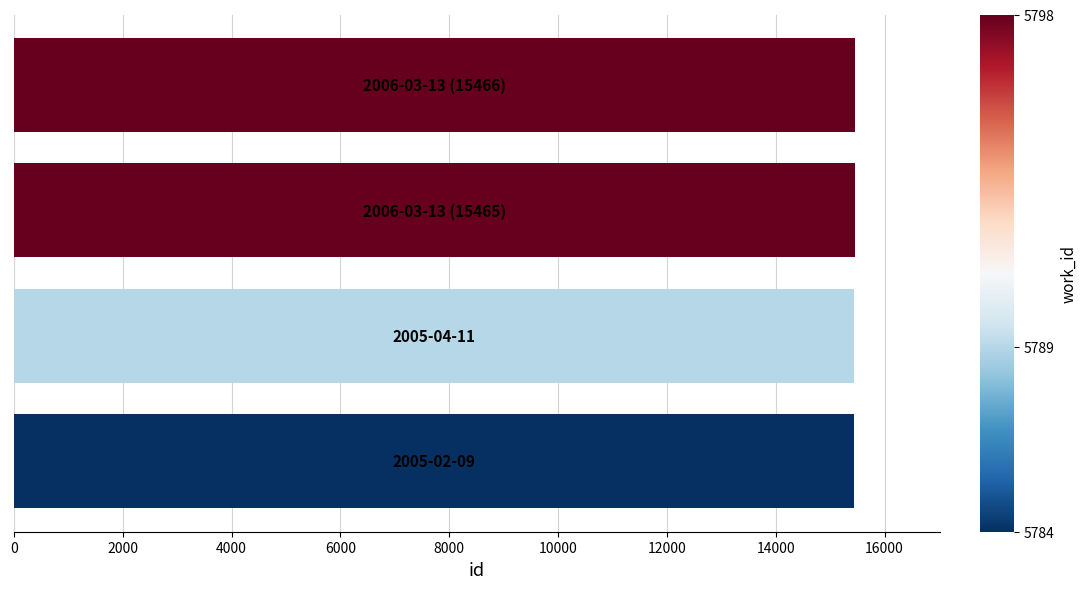

What is the maximum value shown in the chart?

15466